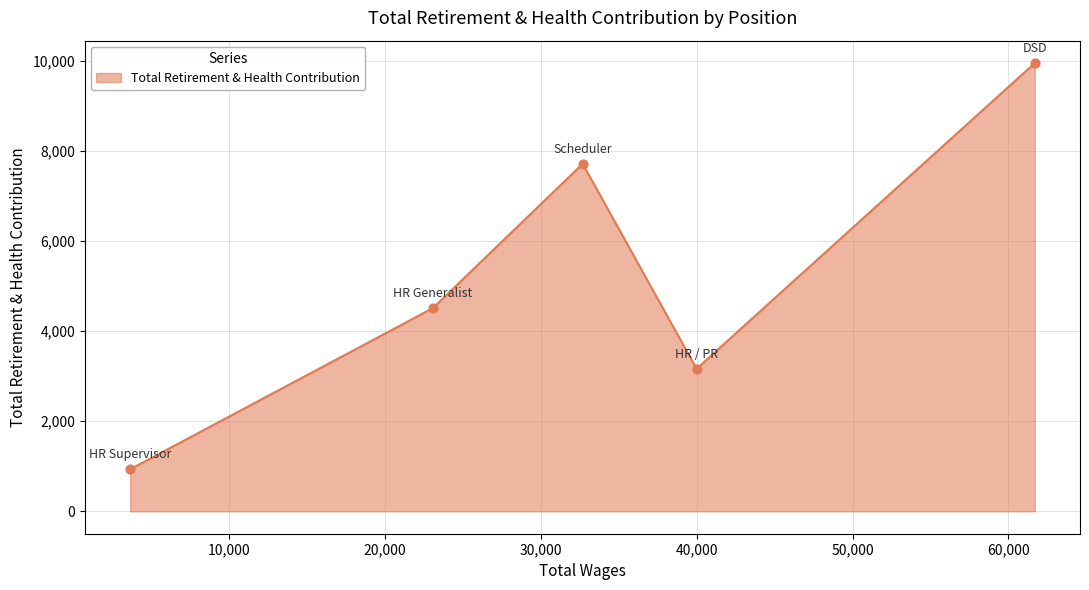

How many interior local valleys (lower than both neighbors) does the data have?

1